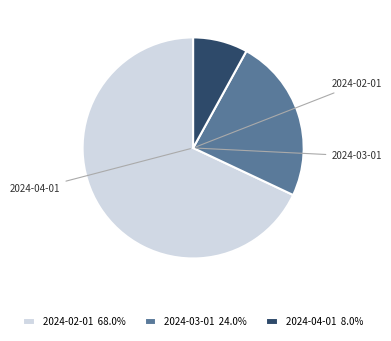

Is it true that 2024-04-01 is 8% of the pie?

True